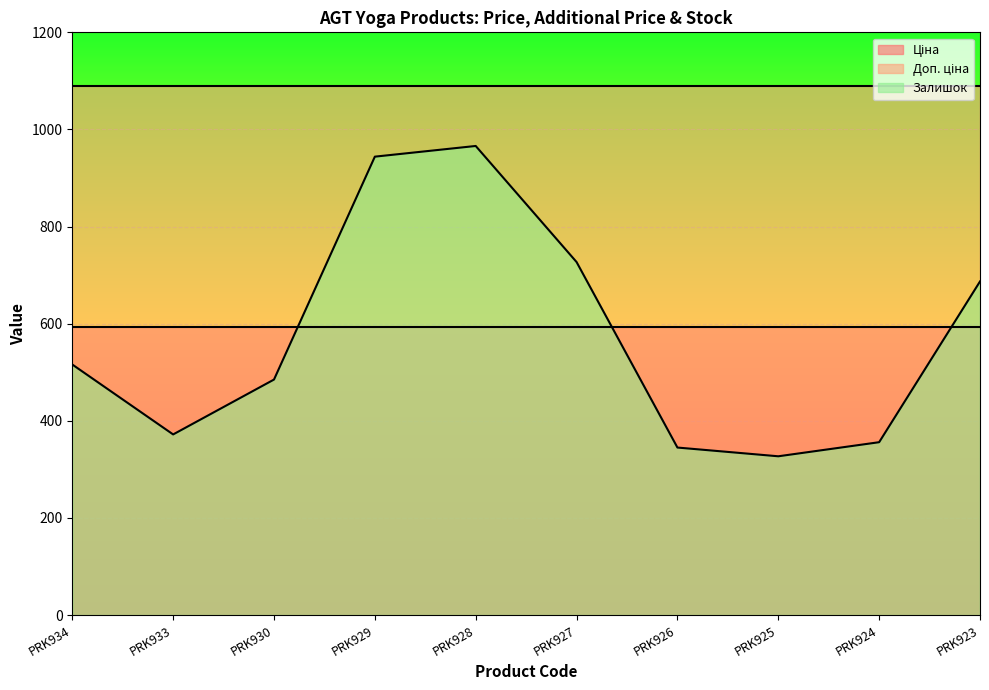

What is the sum of all Доп. ціна values?

10887.7